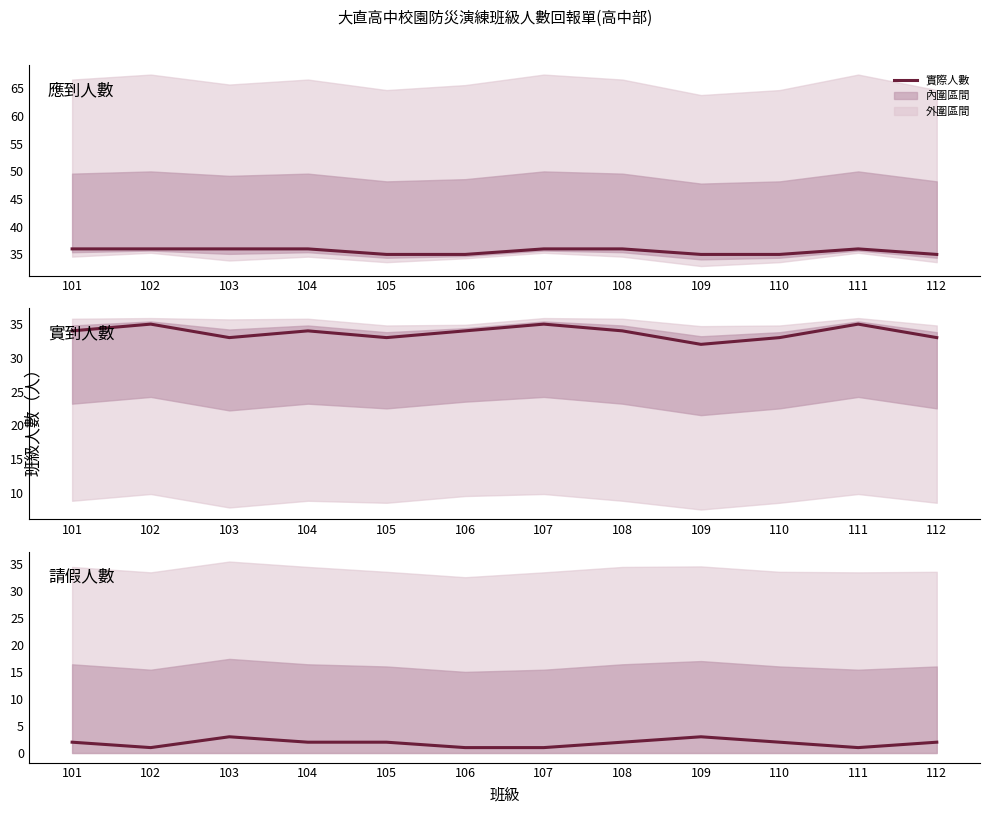

True or false: 實到人數 and 應到人數 intersect in this chart.

False